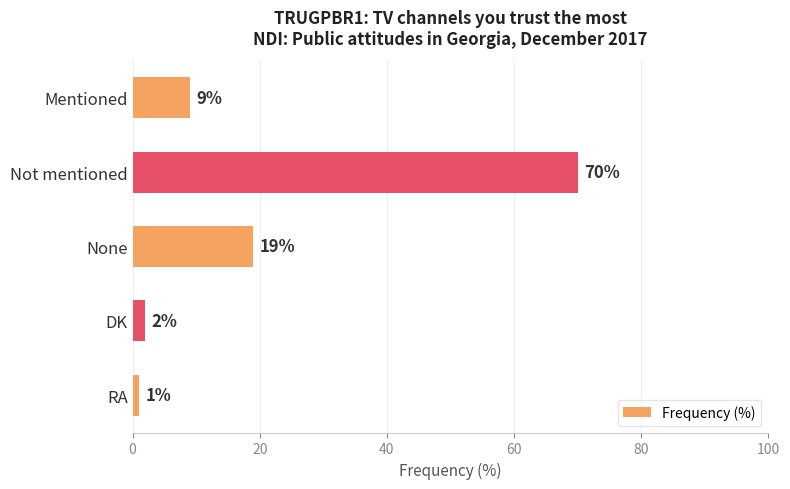

List the labels in order of value, smallest first.

RA, DK, Mentioned, None, Not mentioned